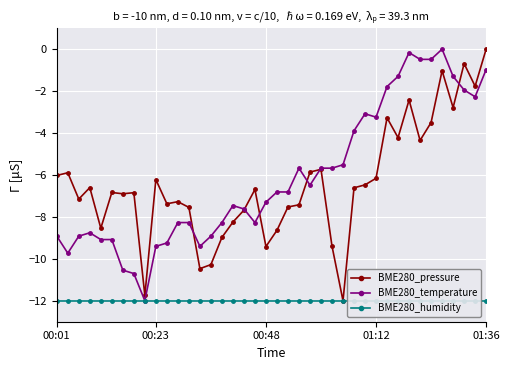

What is the spread (max minus min) of values at 6?

5.1